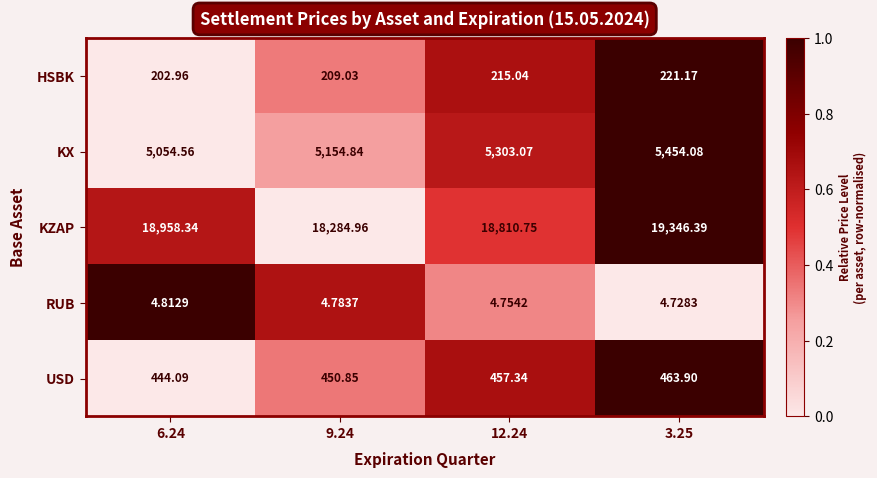

At 6.24, list the series in order from smallest to largest.

RUB, HSBK, USD, KX, KZAP